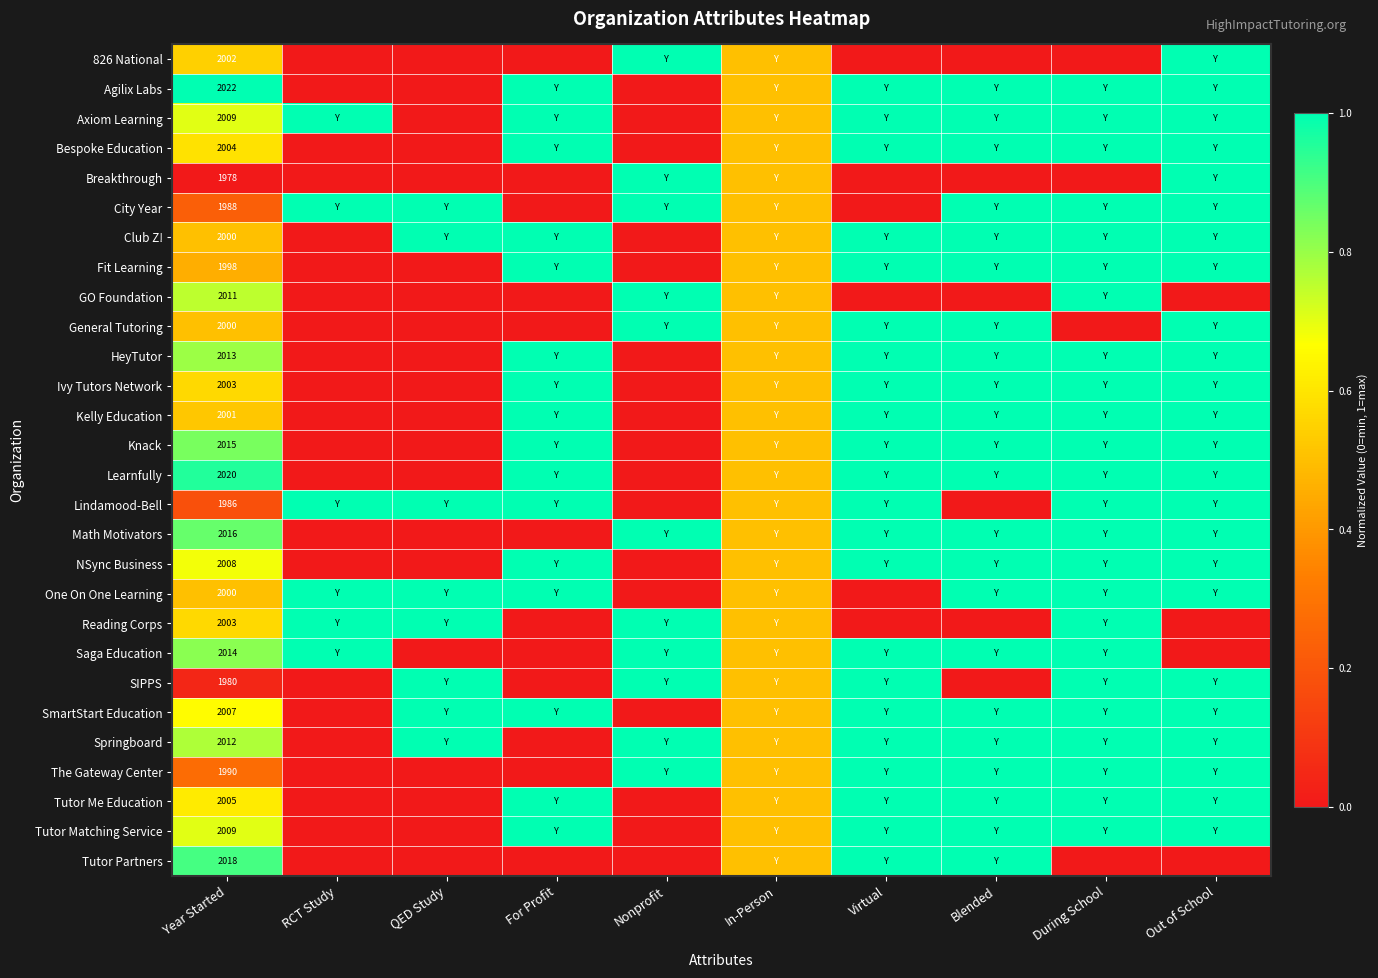

True or false: City Year has a value of 1988.0 at Year Started.

True